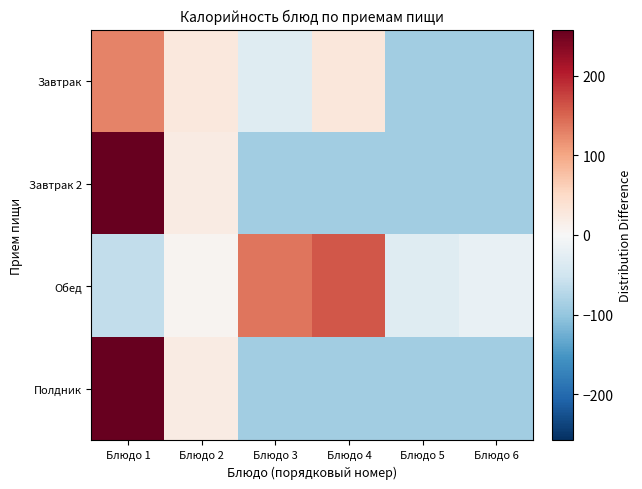

At Блюдо 4, list the series in order from smallest to largest.

Завтрак 2, Полдник, Завтрак, Обед